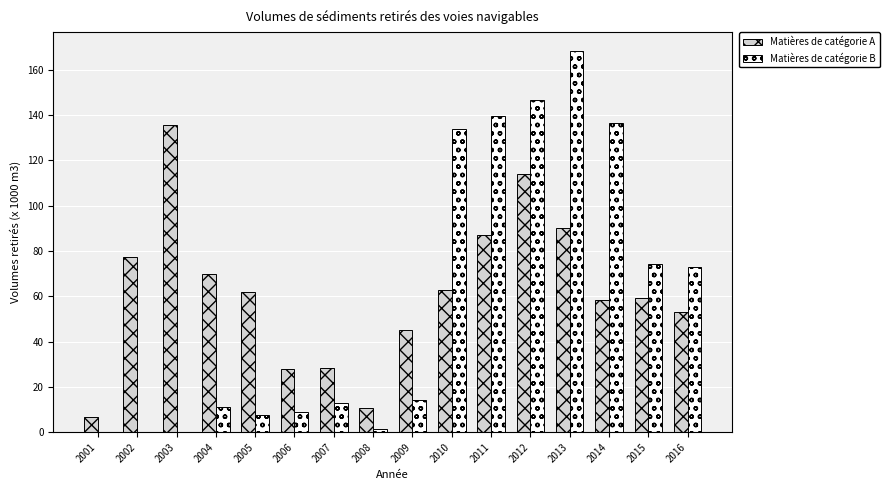

Is it true that Matières de catégorie B equals 73.0 at 2016?

True